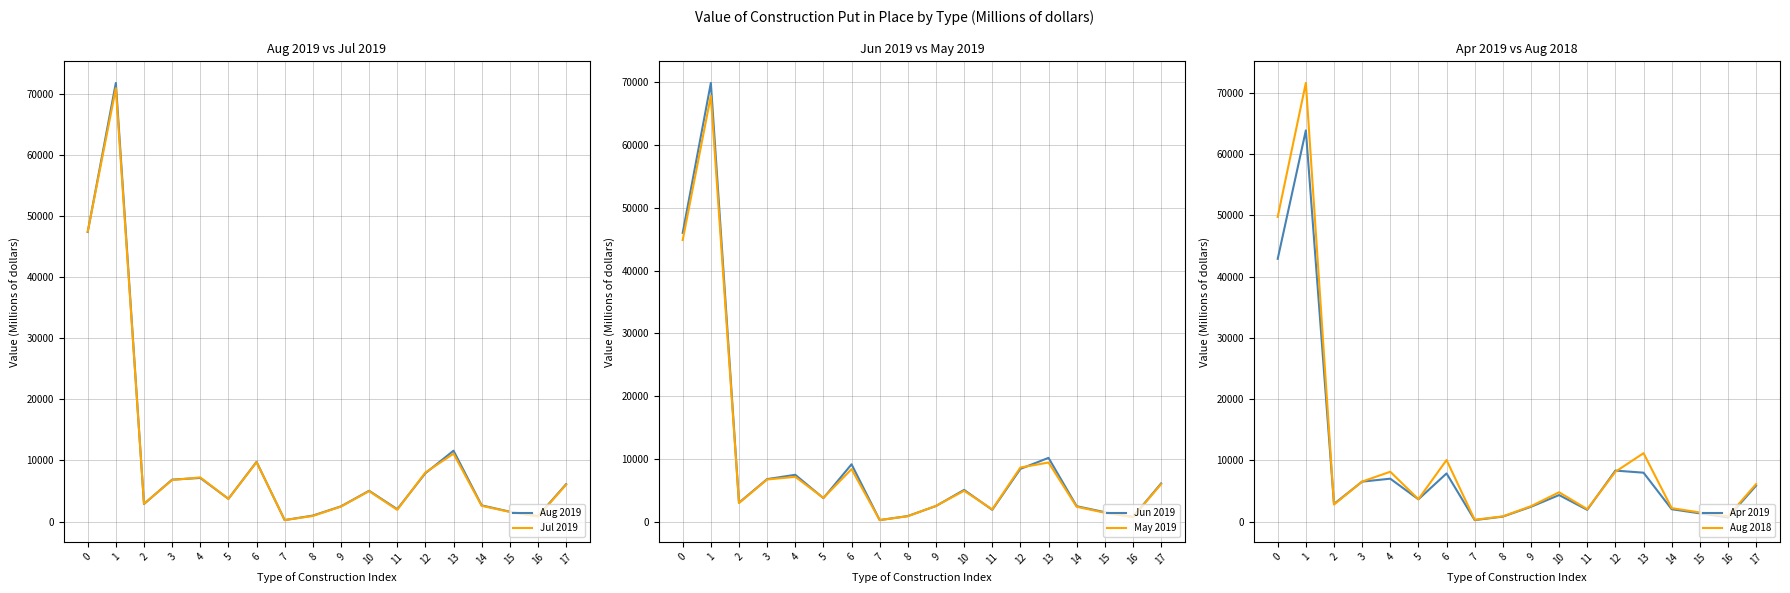

At which category does Apr 2019 reach its first local peak?

1